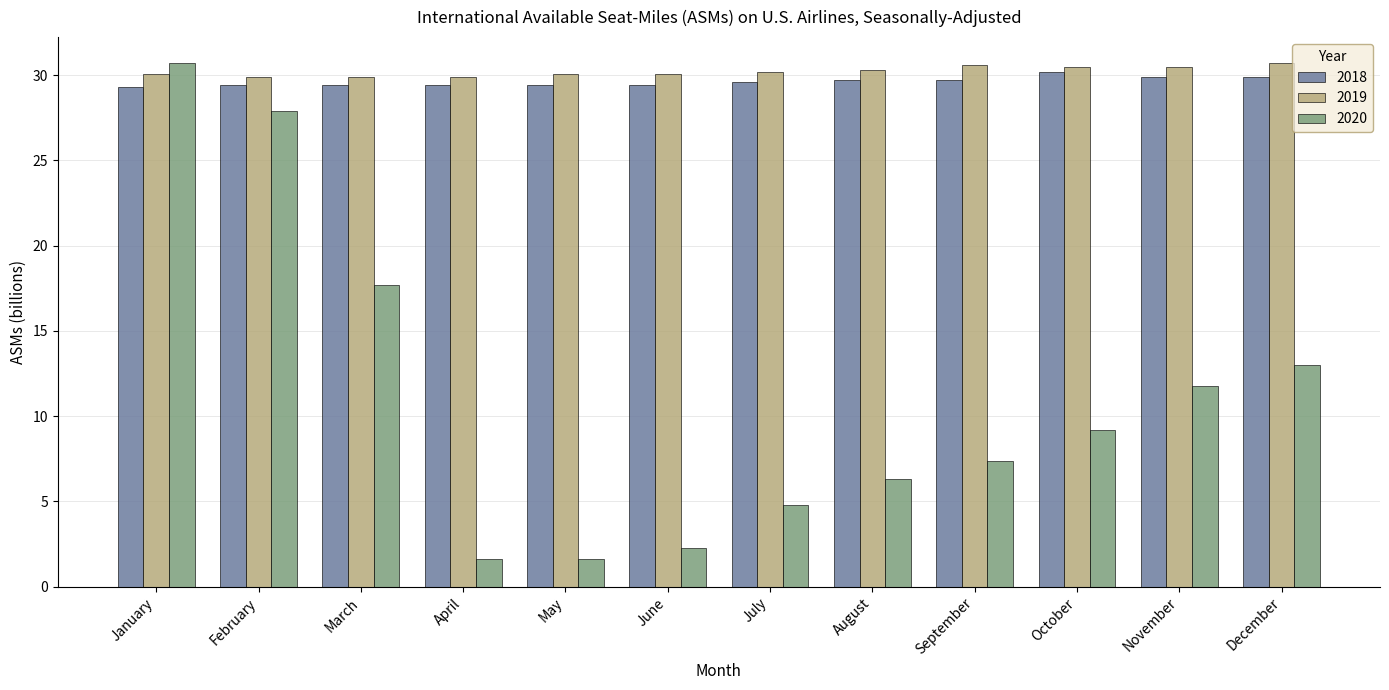

What is the value of the 2020 bar at the 2nd from the left?

27.9